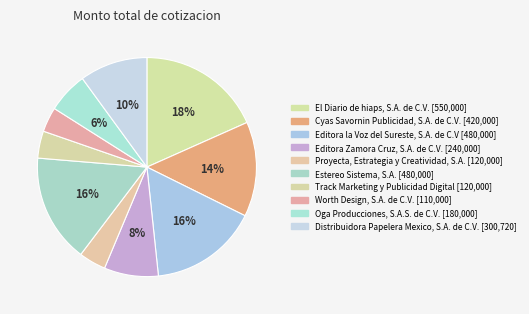

Is there a majority slice in this chart?

No